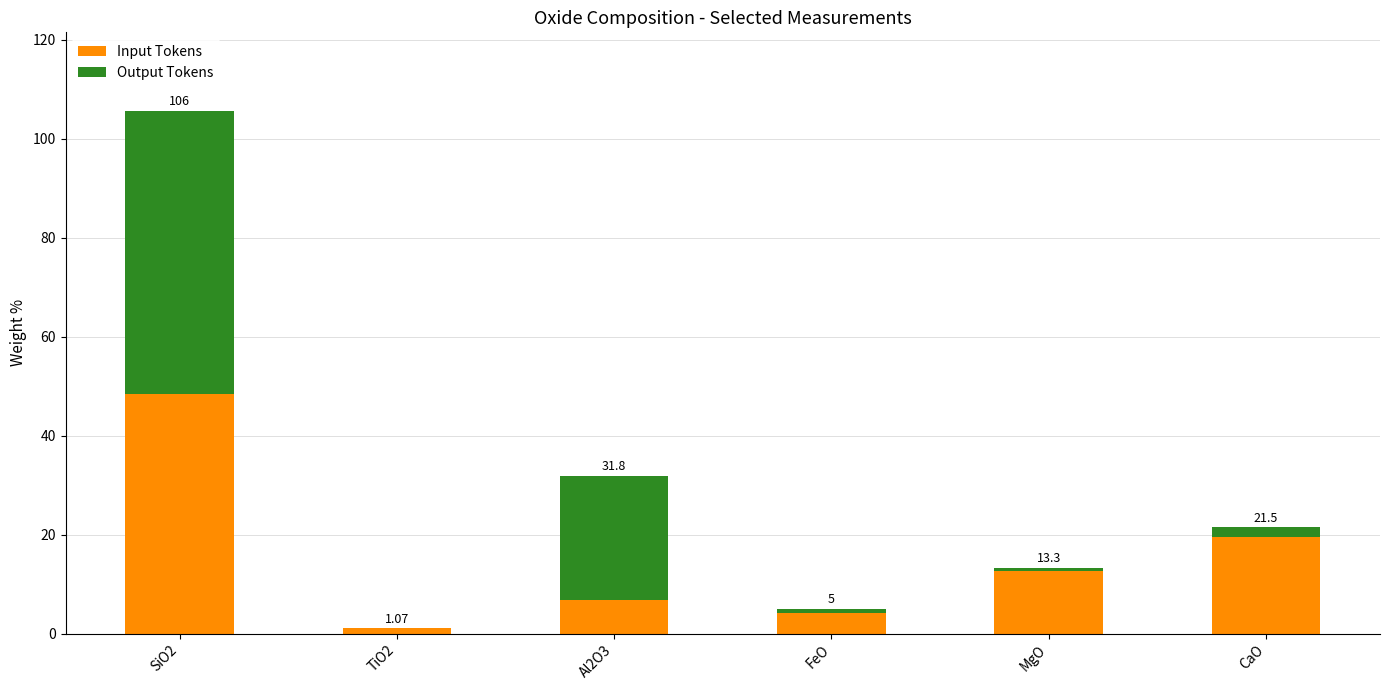

What is the total value across all series at MgO?

13.3